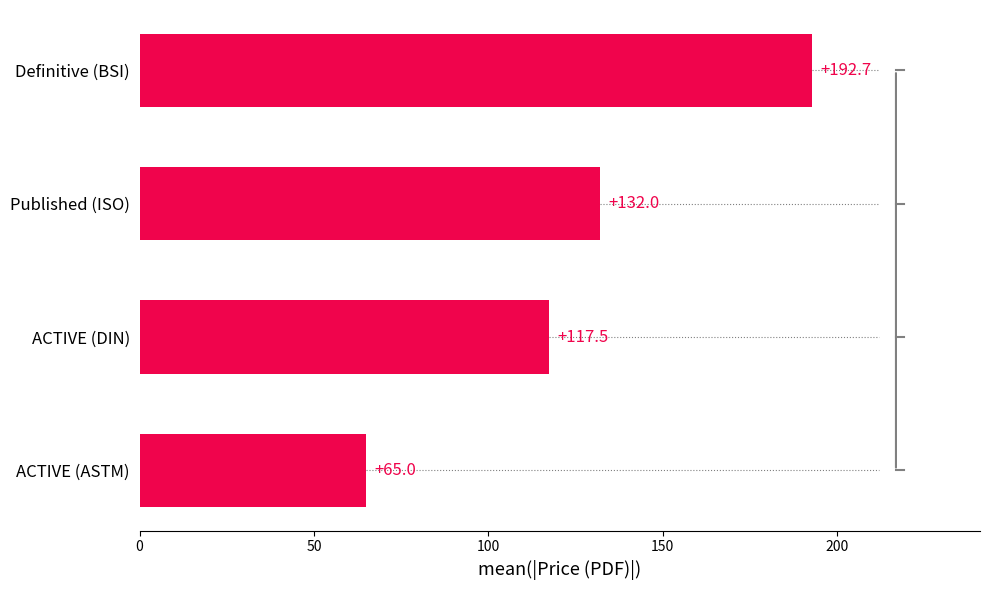

Is it true that the value at Definitive (BSI) is 192.7?

True